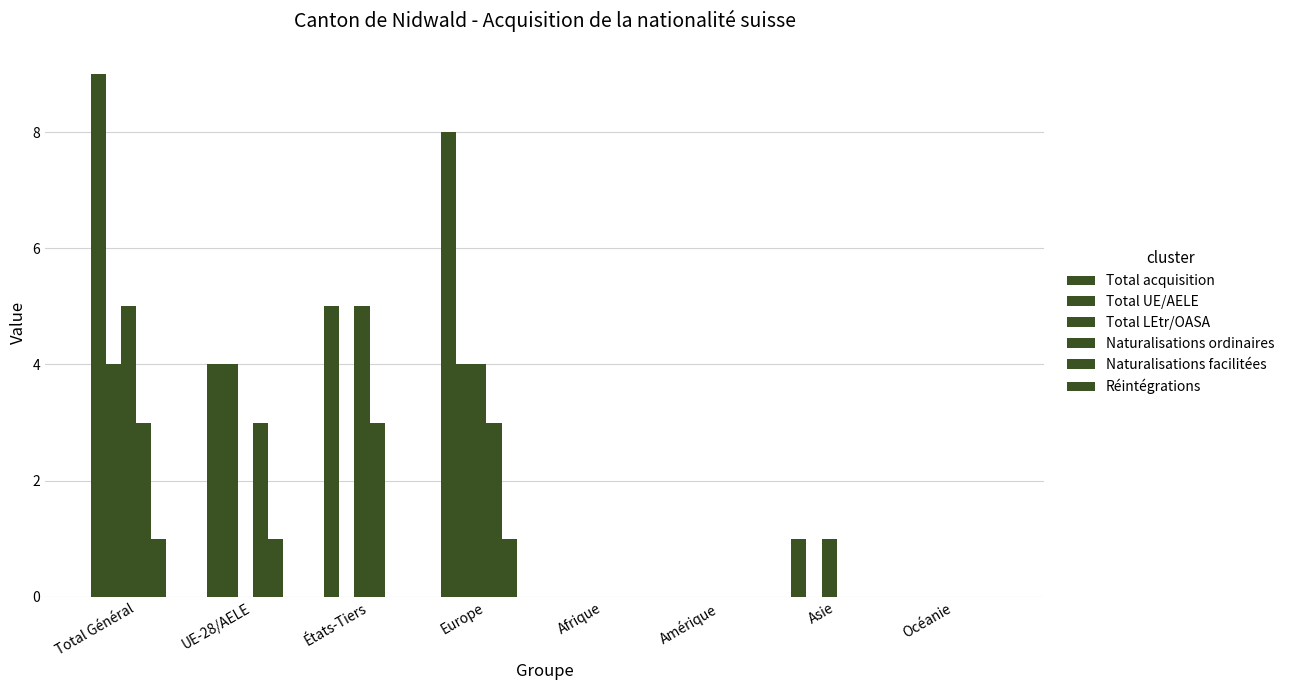

How many categories are shown in the chart?

8